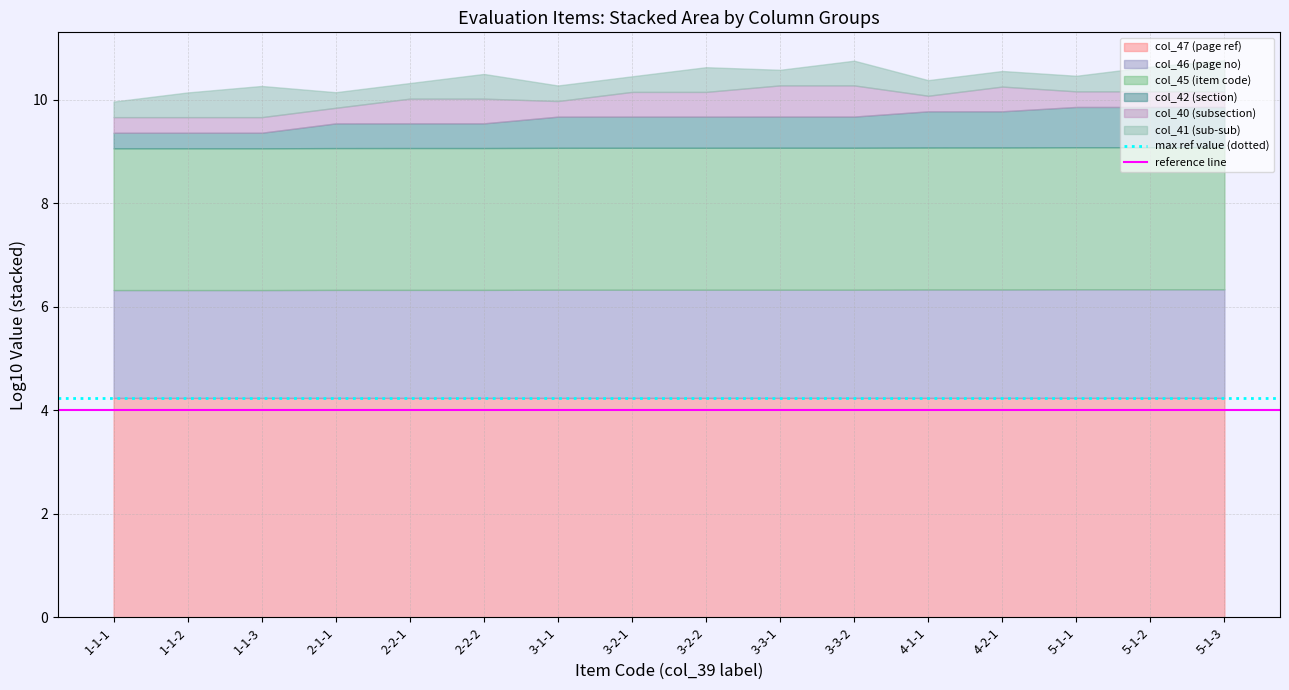

What is the minimum value for col_47 (page ref)?

4.2